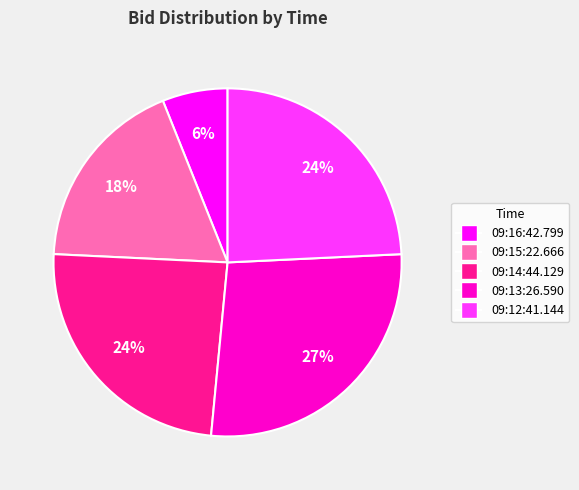

The 09:12:41.144 slice represents 16% of the pie. True or false?

False